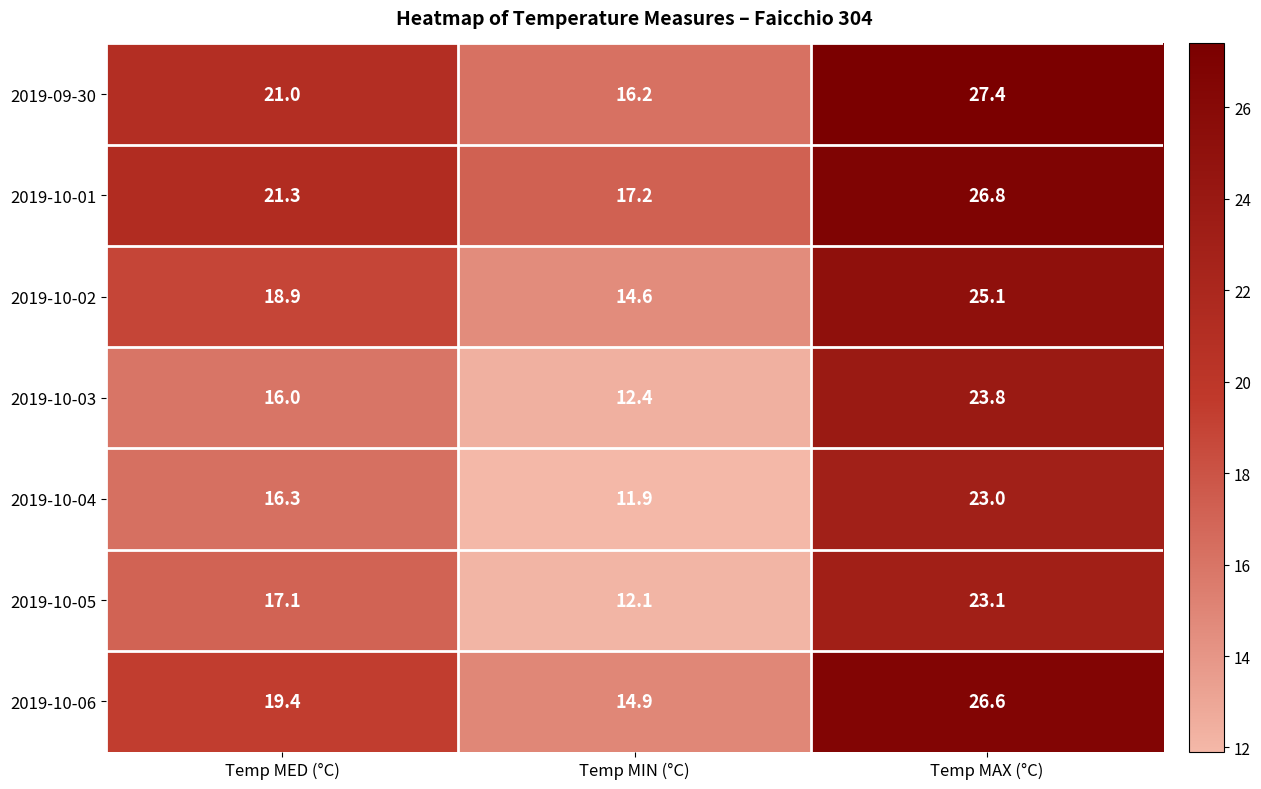

At which category is the sum across all series the highest?

Temp MAX (°C)